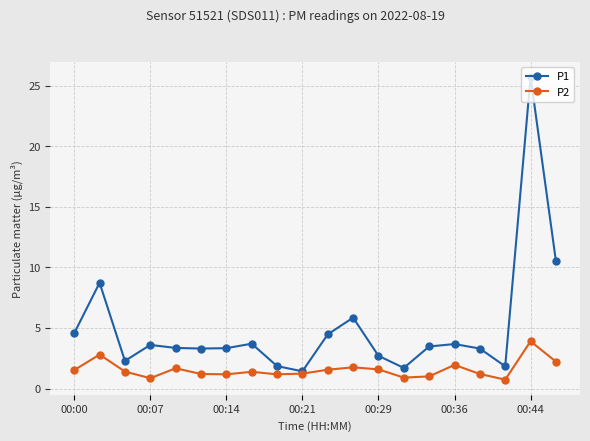

What is the difference between the maximum and minimum values in the P1 series?

24.3